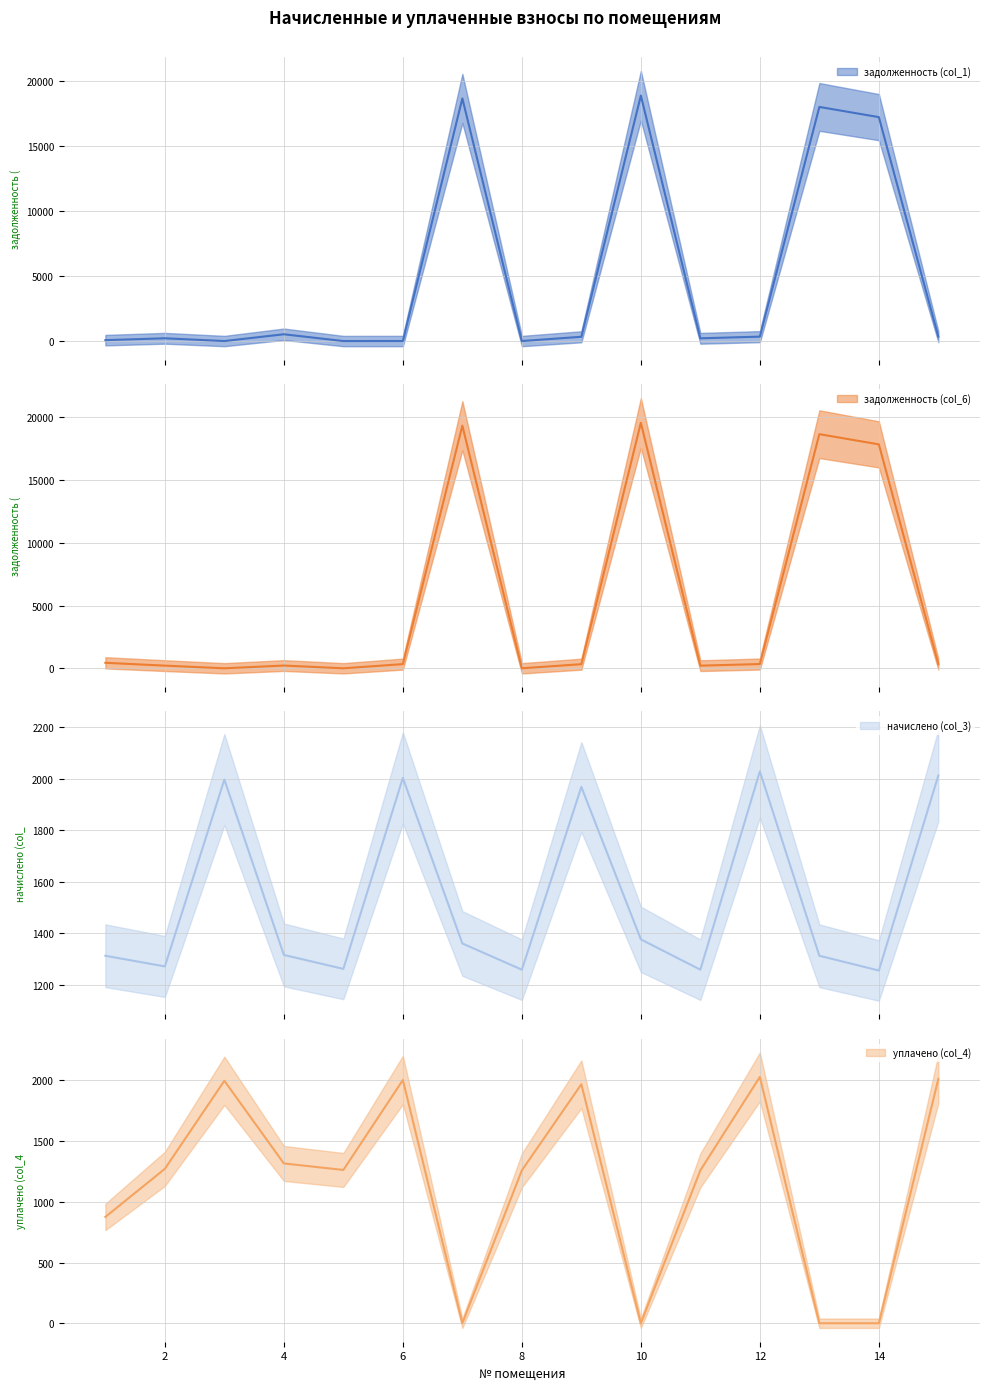

At which label is уплачено (col_4) closest to 1014?

1